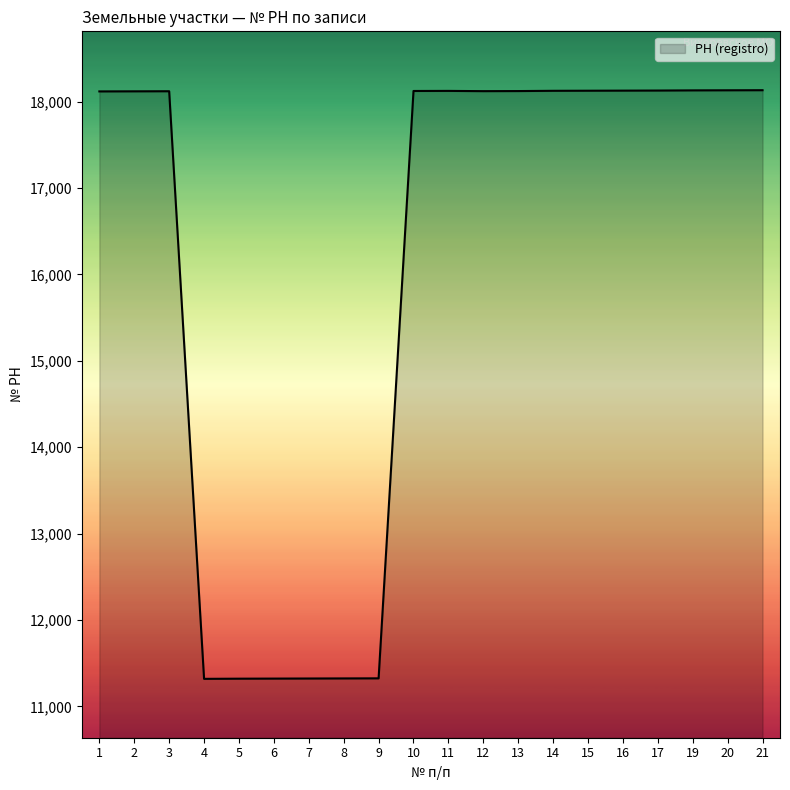

The chart shows a value of 8310 at 21. True or false?

False